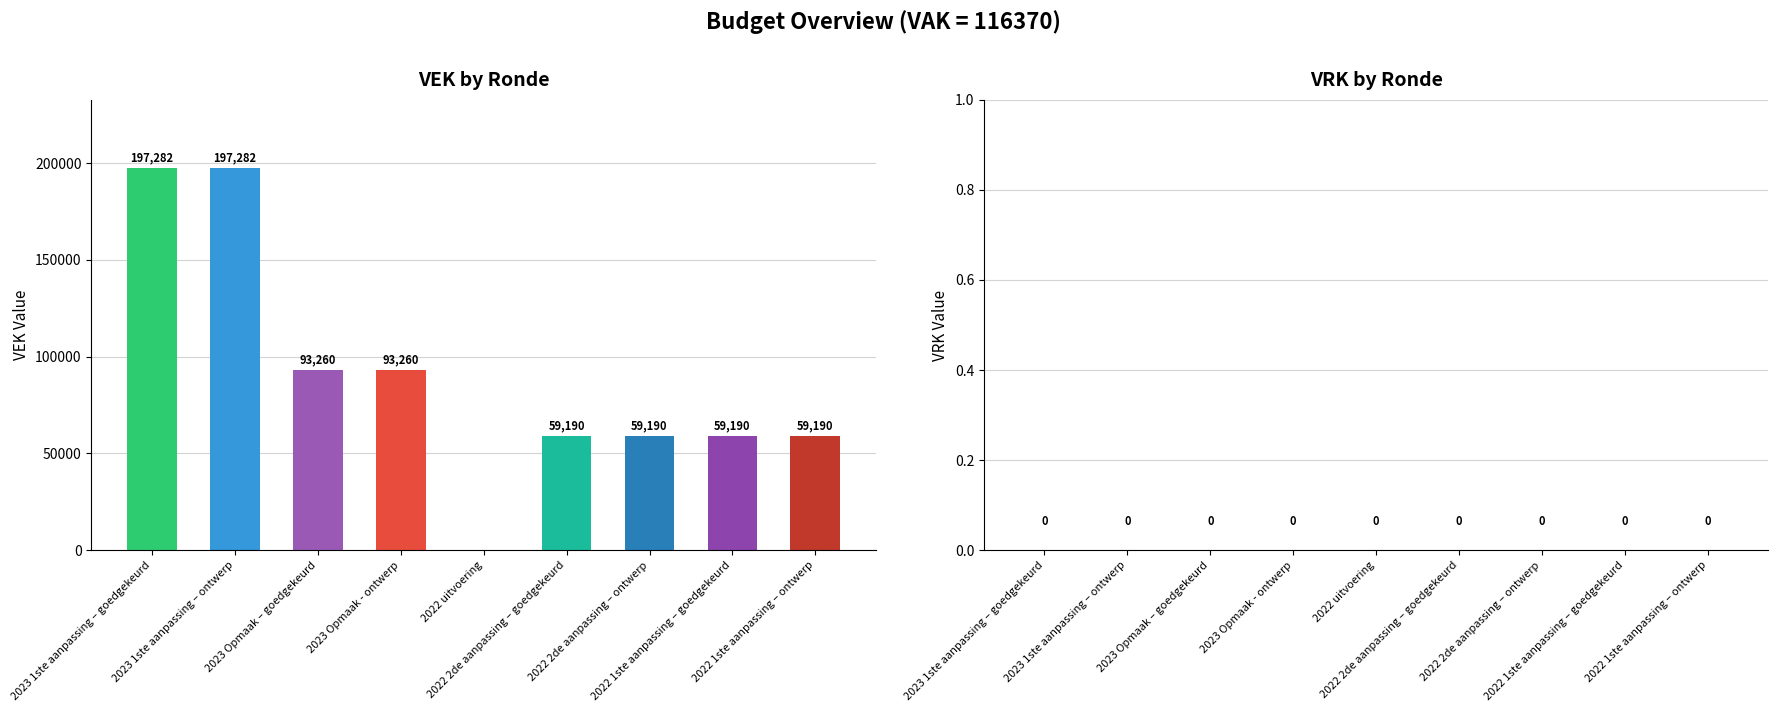

How many values are between 59190 and 93260?

6